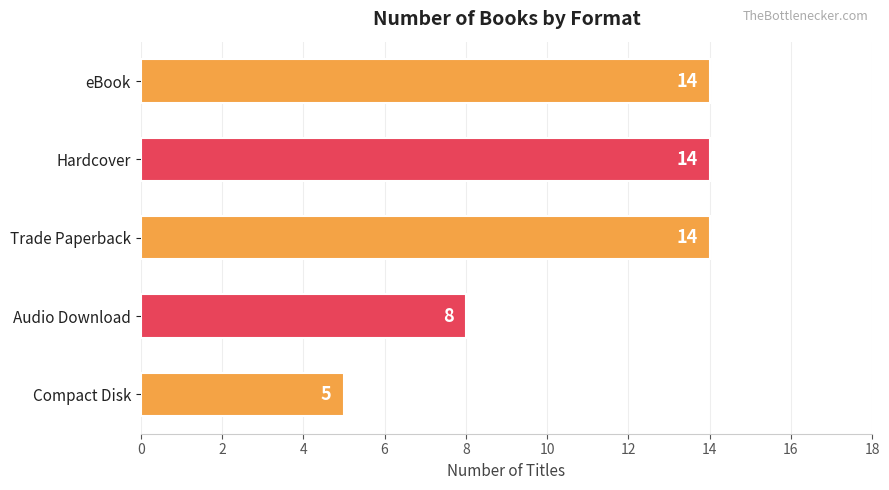

The value at Trade Paperback is 14. True or false?

True